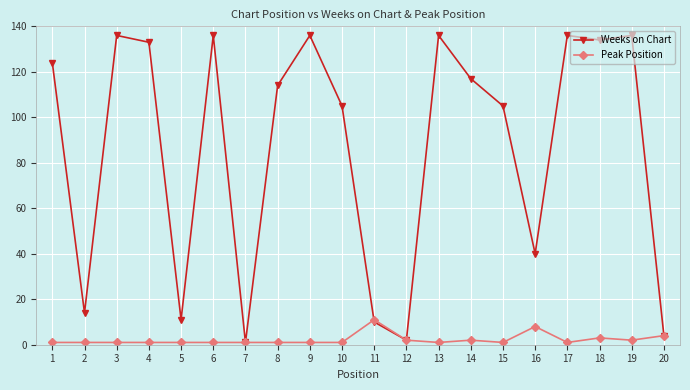

How many lines are shown in the chart?

2